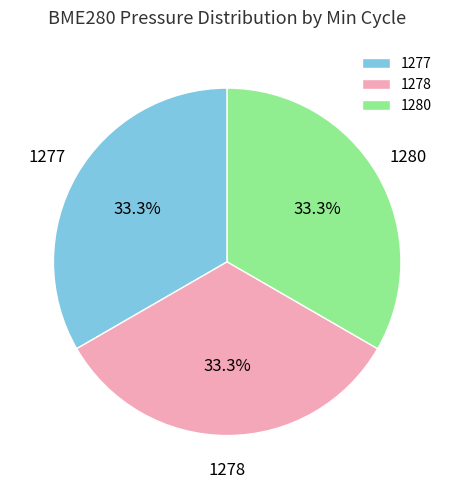

Does 1278 represent more than half of the total?

No